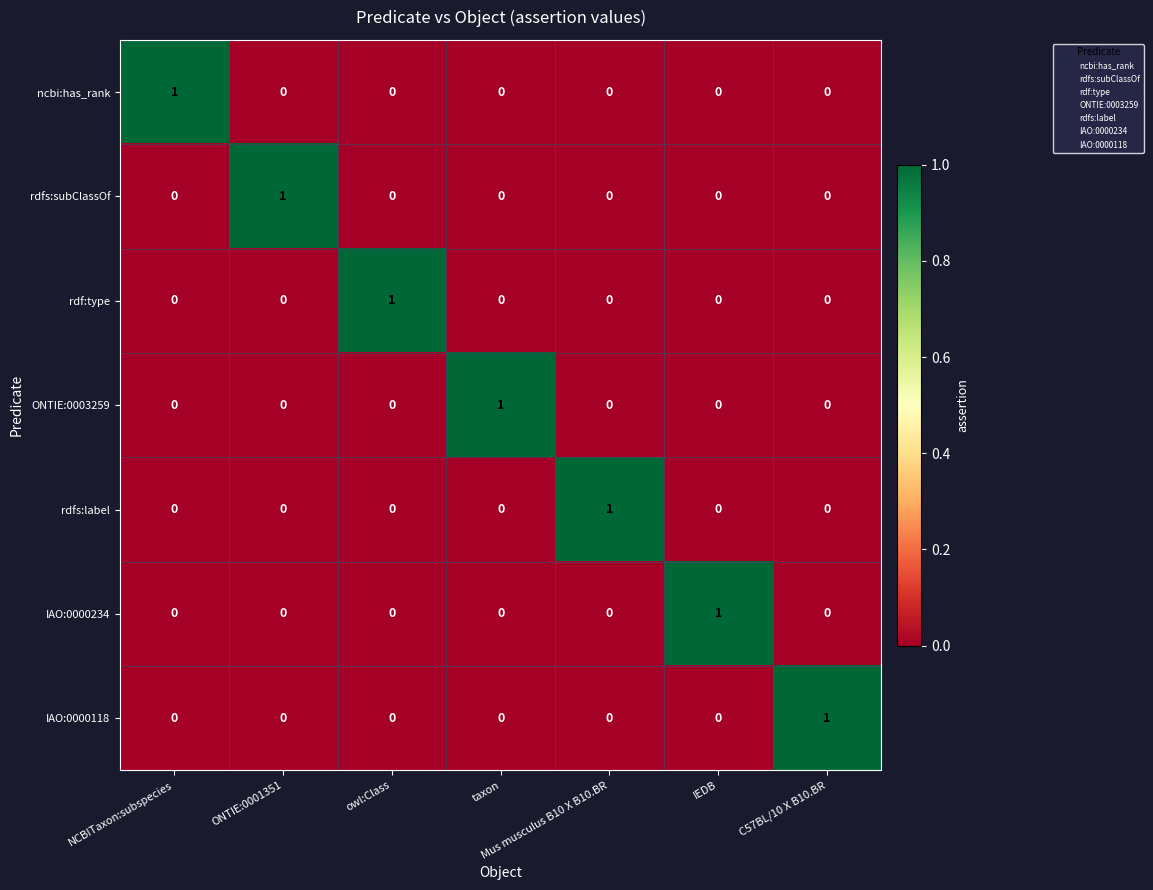

Is it true that rdfs:subClassOf equals 0 at NCBITaxon:subspecies?

True